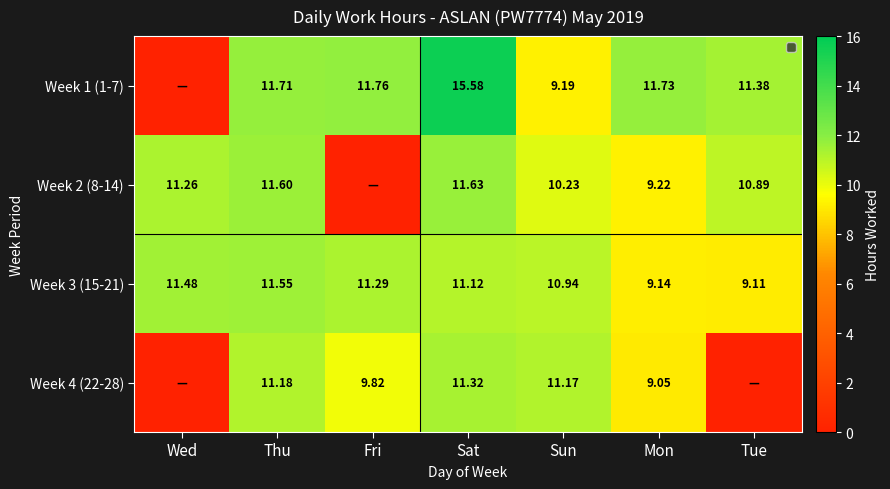

Is the value of Week 2 (8-14) at Mon greater than the value of Week 3 (15-21) at Sat?

No